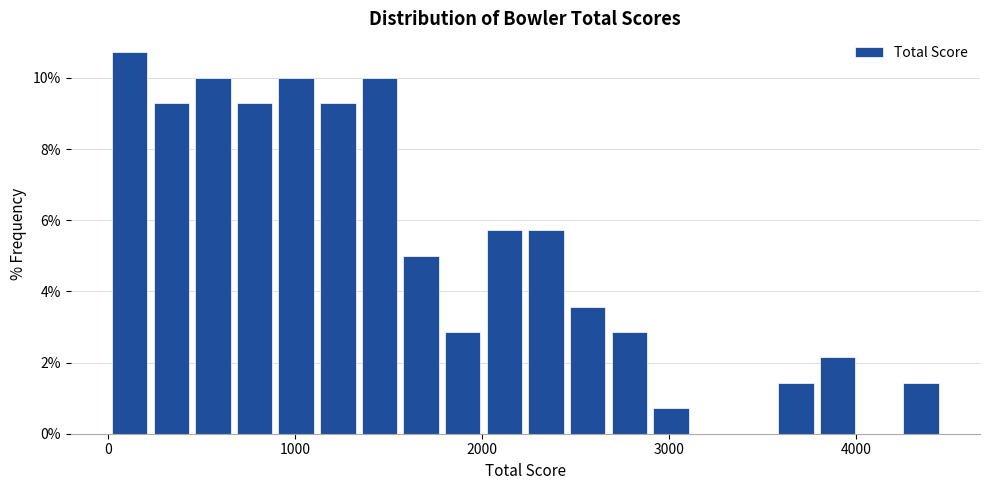

Read against the x-axis, roughly where is the centre of the tallest bar?

100